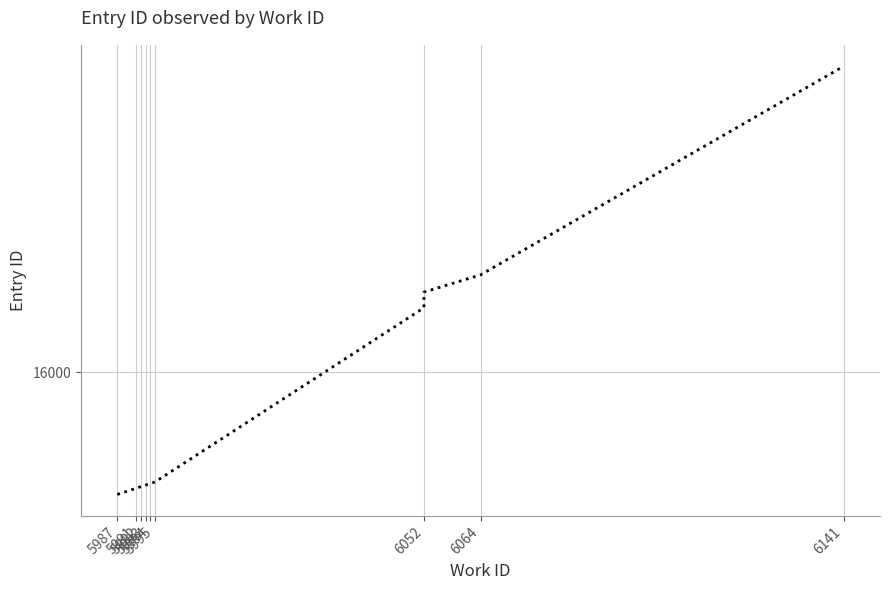

What is the sum of all values?

159911